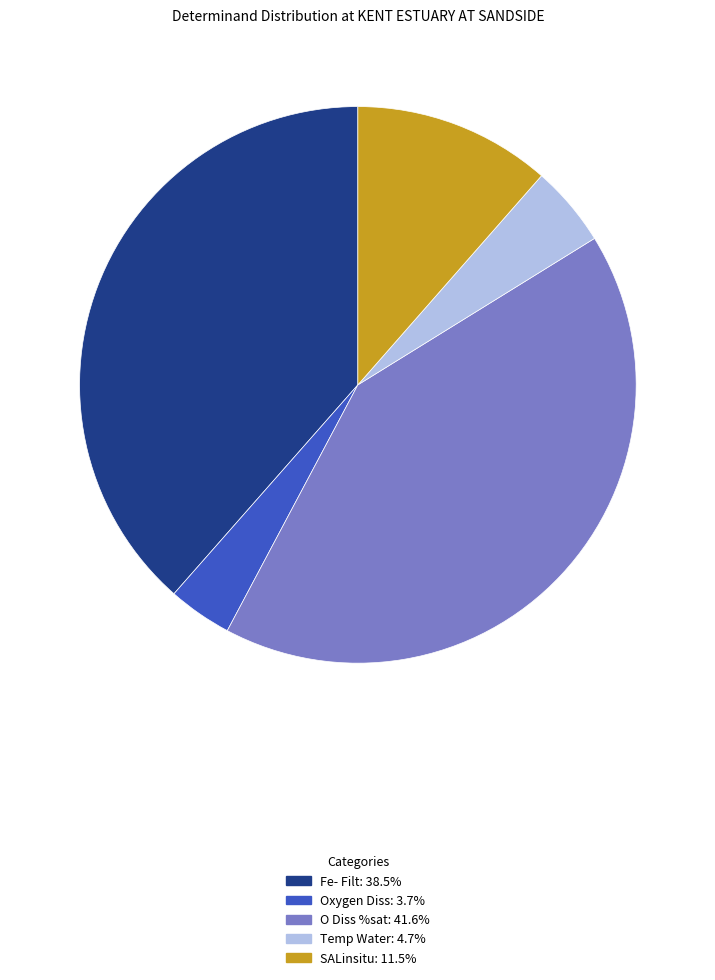

What is the smallest slice in the pie chart?

Oxygen Diss